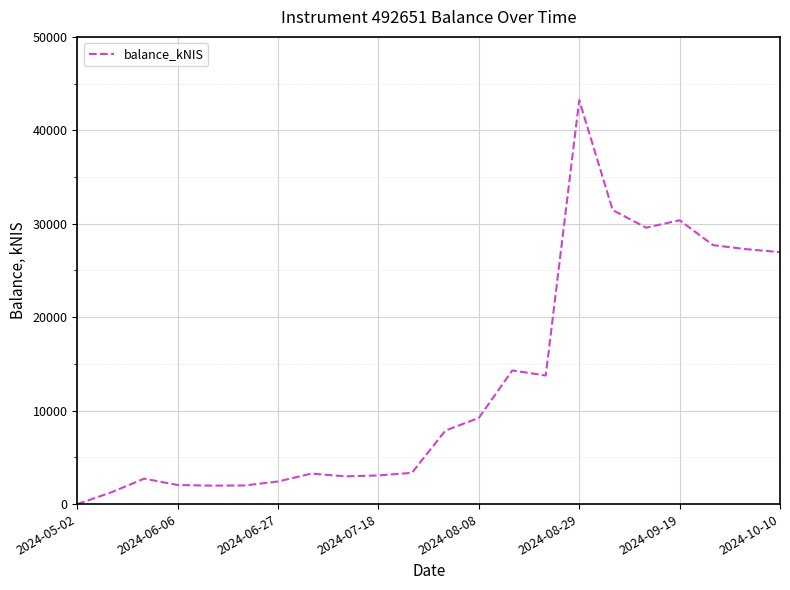

What is the greatest value displayed?

43221.7